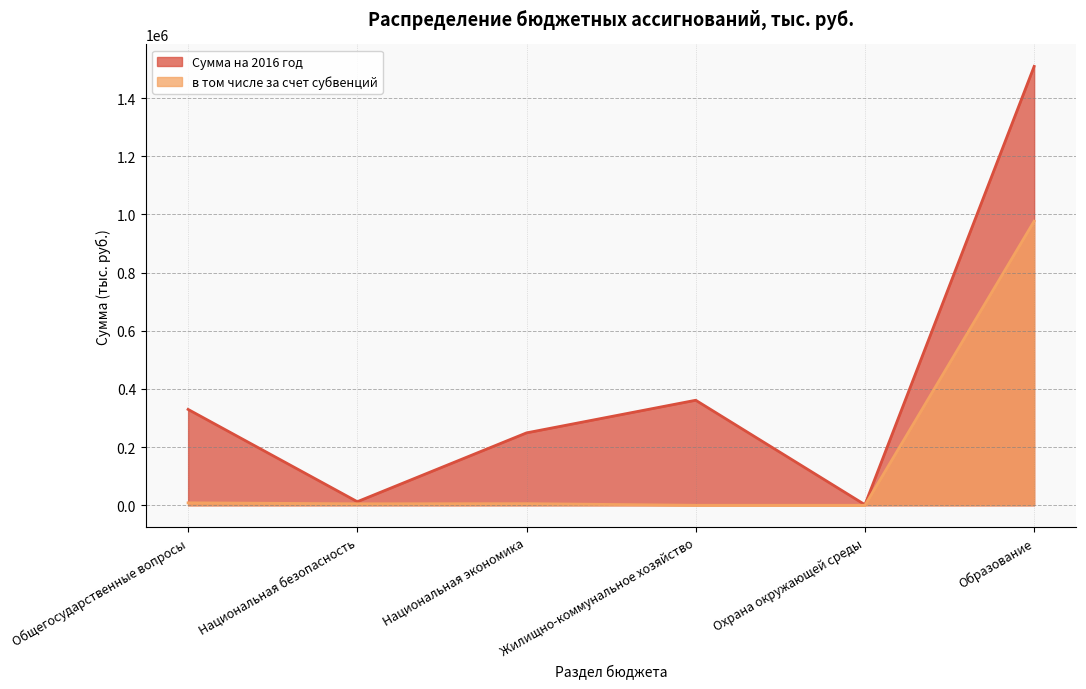

What is the average value of the Сумма на 2016 год series?

410584.6